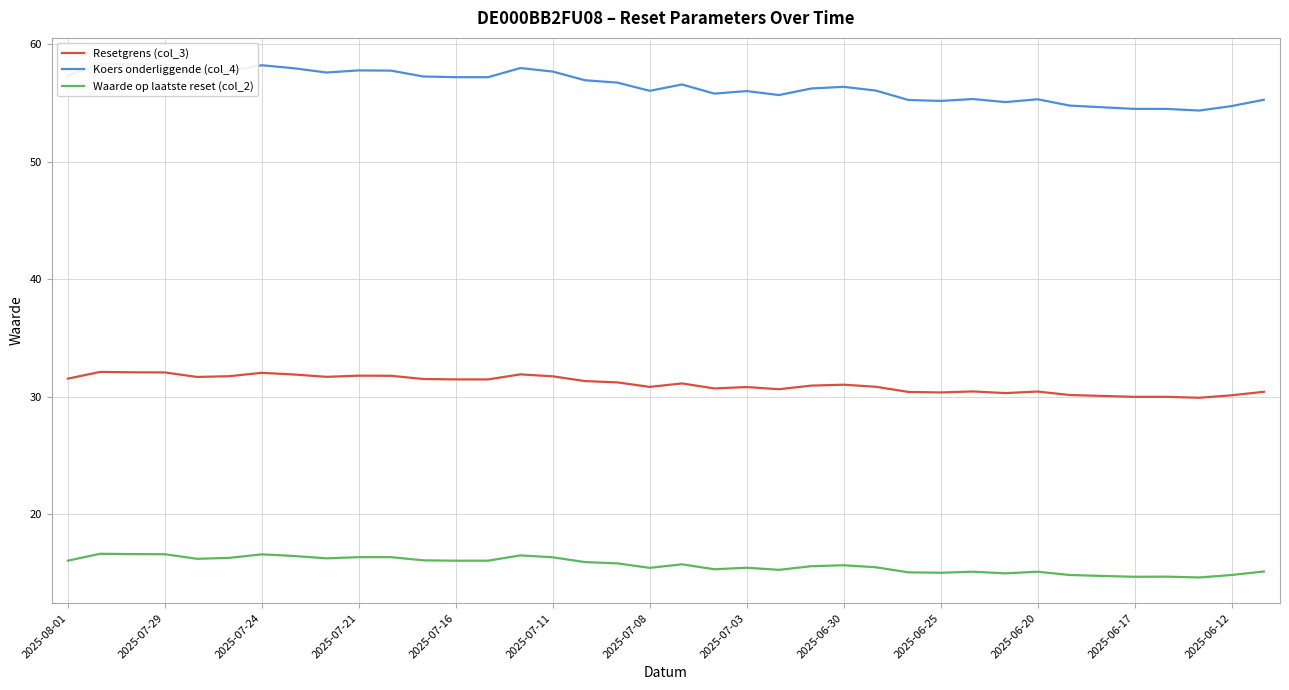

At which label does Waarde op laatste reset (col_2) first exceed 15?

2025-08-01